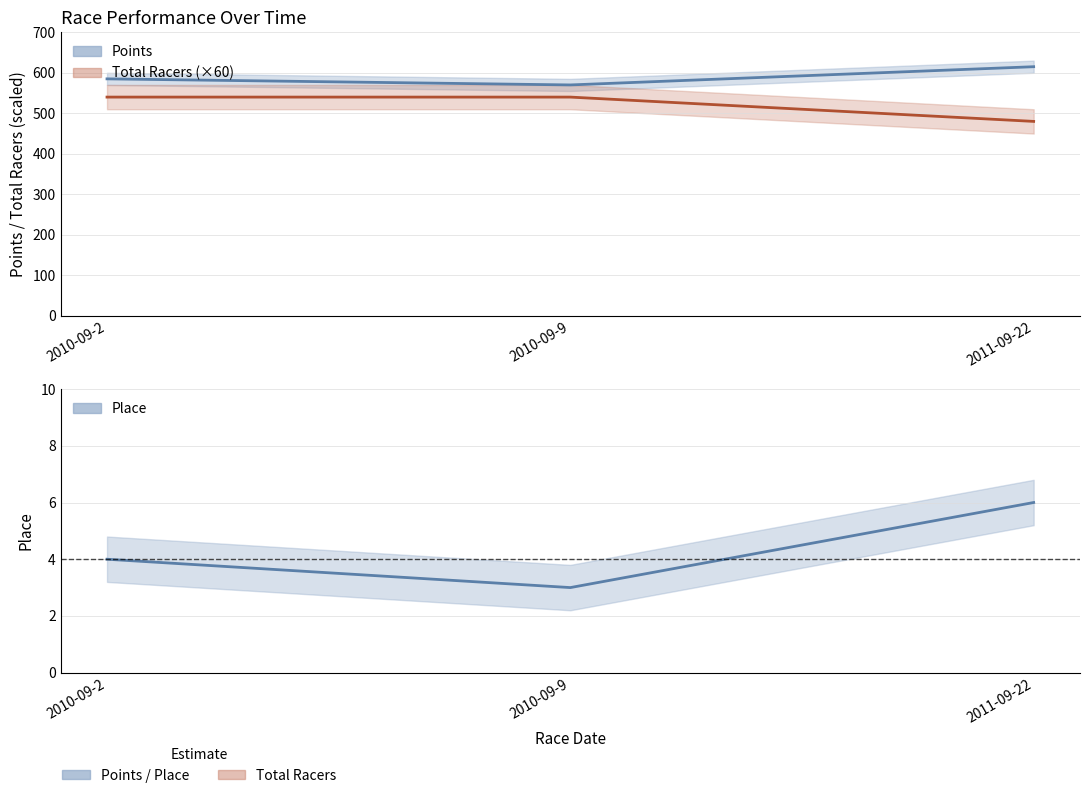

What is the sum of the Total Racers values at 2011-09-22 and 2010-09-2?

1020